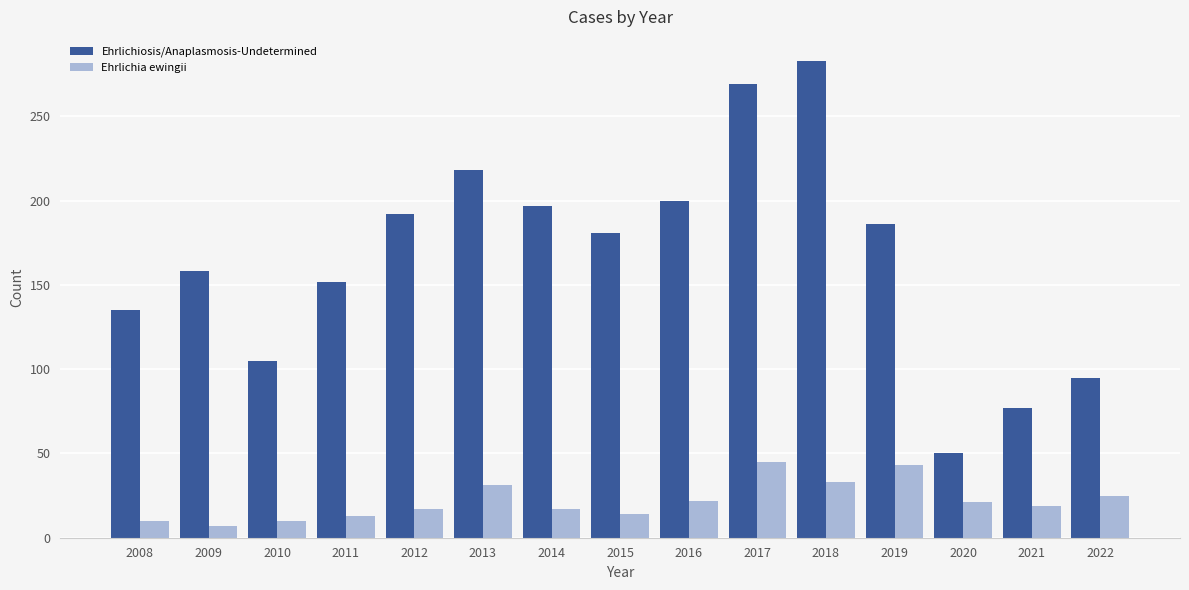

What is the sum of all Ehrlichia ewingii values?

327